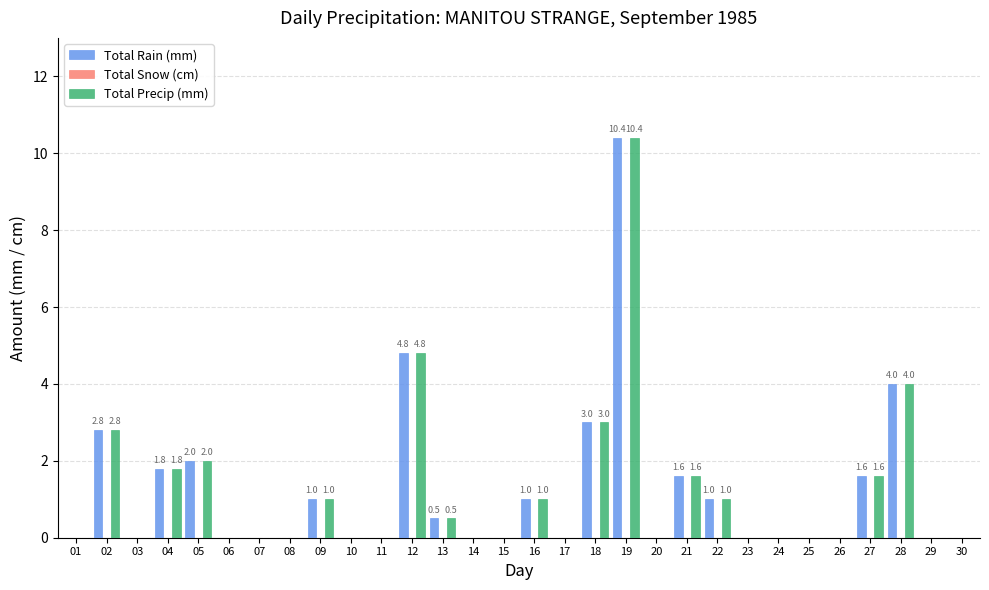

Is the value of Total Precip (mm) at 14 greater than the value of Total Rain (mm) at 04?

No